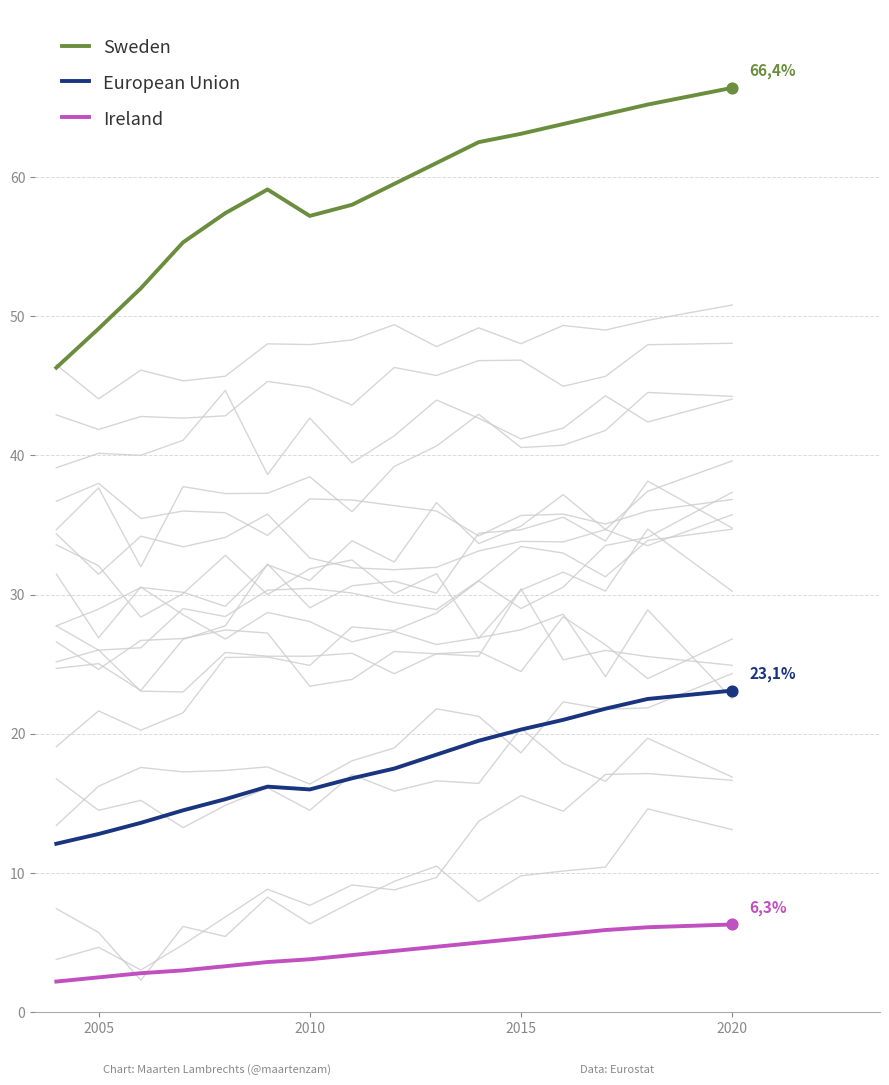

Which series has the largest total across all categories?

Sweden